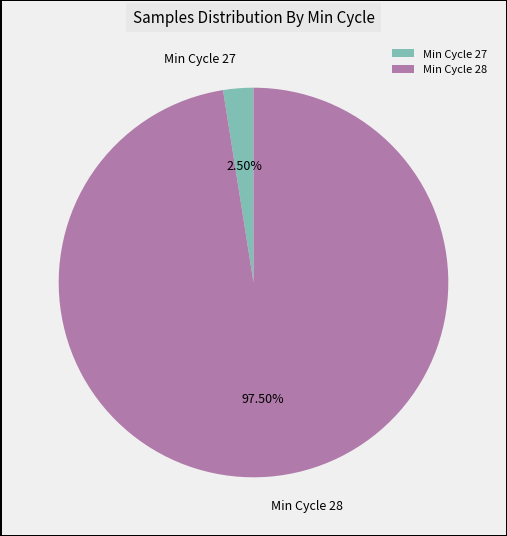

Do Min Cycle 28 and Min Cycle 27 together represent more than half of the pie?

Yes